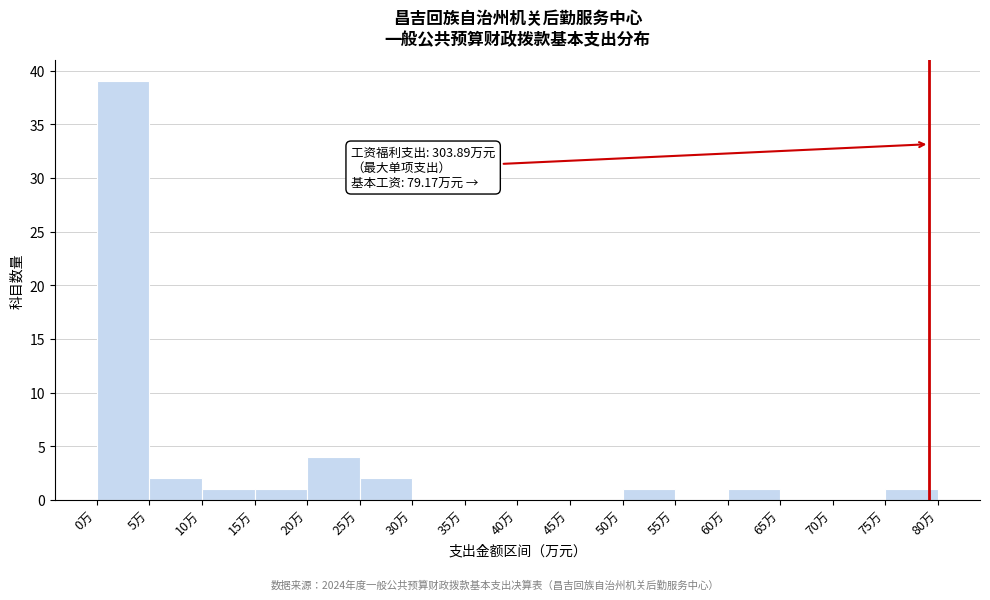

Over which range of the x-axis is the bar tallest?

0 to 5